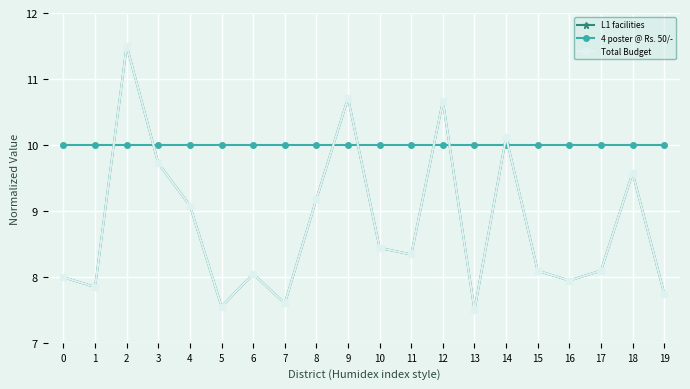

Reading left to right, list all the values displayed in this chart.

L1 facilities: 0=8.0	1=7.8	2=11.5	3=9.7	4=9.1	5=7.5	6=8.0	7=7.6	8=9.2	9=10.7	10=8.4	11=8.3	12=10.7	13=7.5	14=10.1	15=8.1	16=7.9	17=8.1	18=9.6	19=7.7
4 poster @ Rs. 50/-: 0=10.0	1=10.0	2=10.0	3=10.0	4=10.0	5=10.0	6=10.0	7=10.0	8=10.0	9=10.0	10=10.0	11=10.0	12=10.0	13=10.0	14=10.0	15=10.0	16=10.0	17=10.0	18=10.0	19=10.0
Total Budget: 0=8.0	1=7.8	2=11.5	3=9.7	4=9.1	5=7.5	6=8.0	7=7.6	8=9.2	9=10.7	10=8.4	11=8.3	12=10.7	13=7.5	14=10.1	15=8.1	16=7.9	17=8.1	18=9.6	19=7.7